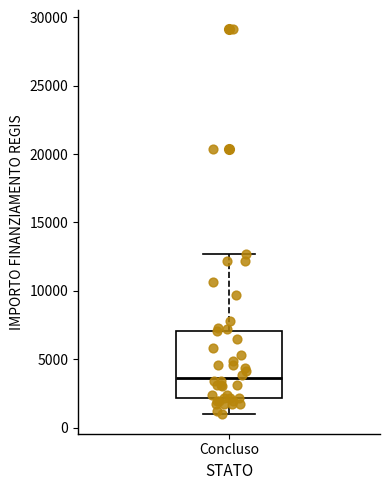

Read this box plot against the y-axis: the position of the median line, the range covered by the box, and the ends of both whiskers. The values are not printed on the chart, so give them approximately, as read against the axis.

median 3500, box 2000 to 7000, whiskers 1000 to 12500